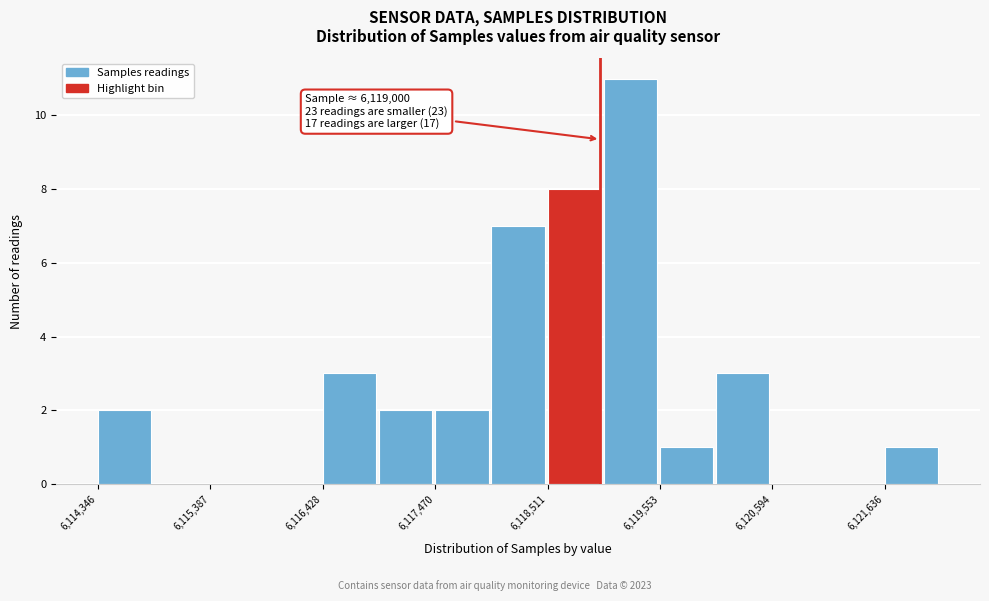

Around what value on the x-axis is the tallest bar? Give the approximate position of its centre, as read against the axis.

6119200